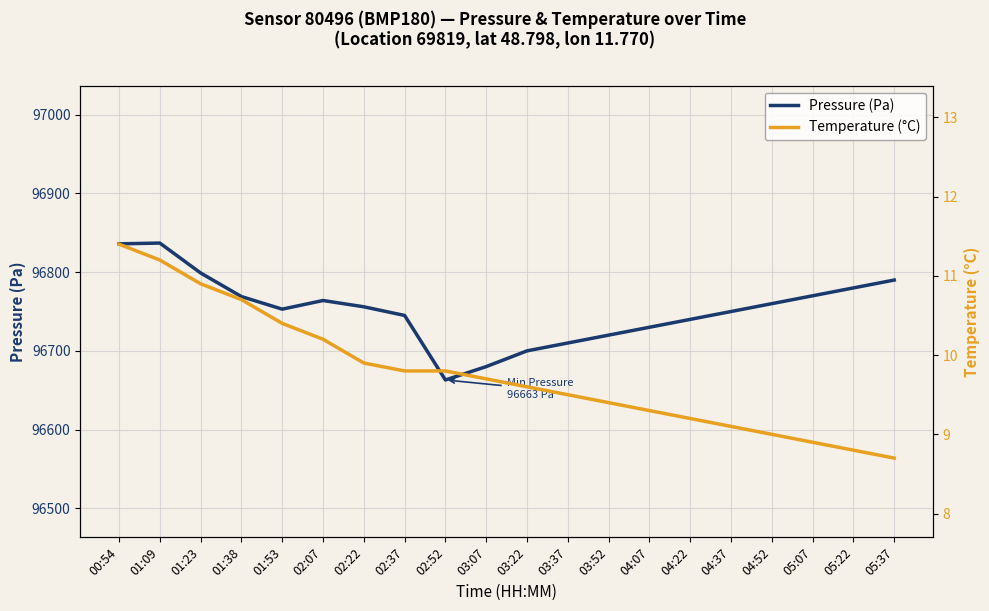

True or false: Pressure (Pa) has a value of 96769.0 at 01:38.

True